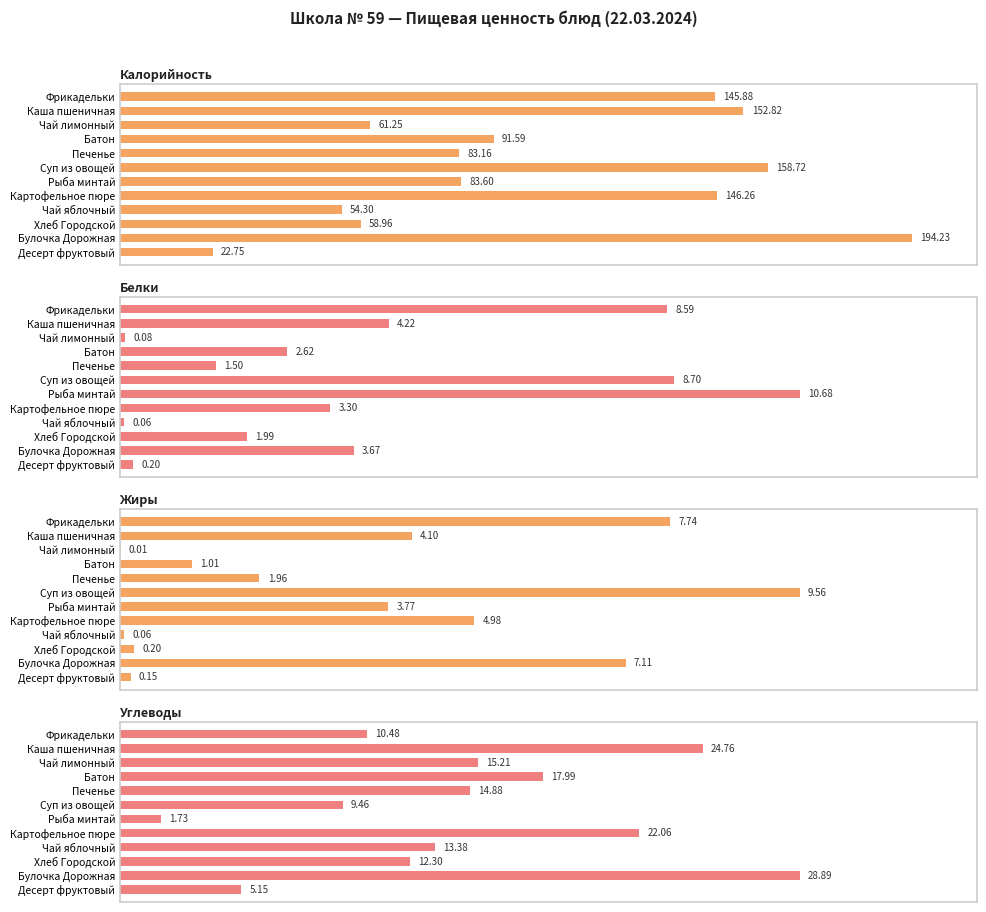

How many bars are there in each group?

4